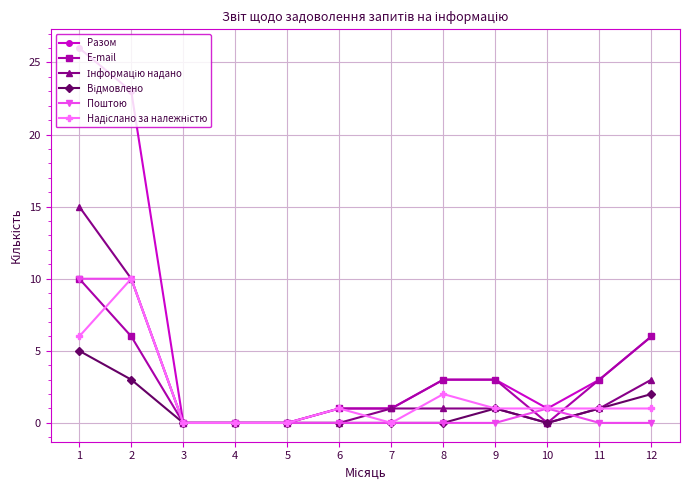

Is the value of E-mail at 7 greater than the value of Поштою at 11?

Yes